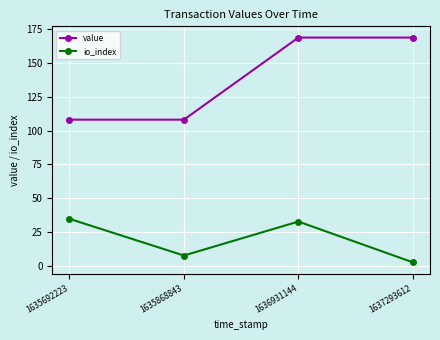

At which category is the sum across all series the highest?

1636931144